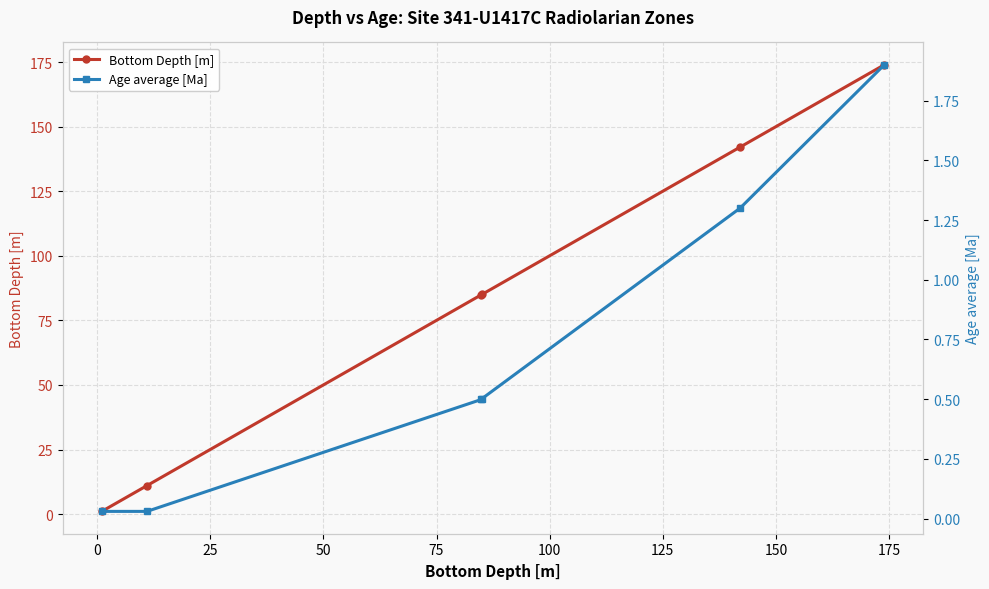

Is this an area chart (filled region under the line)?

No